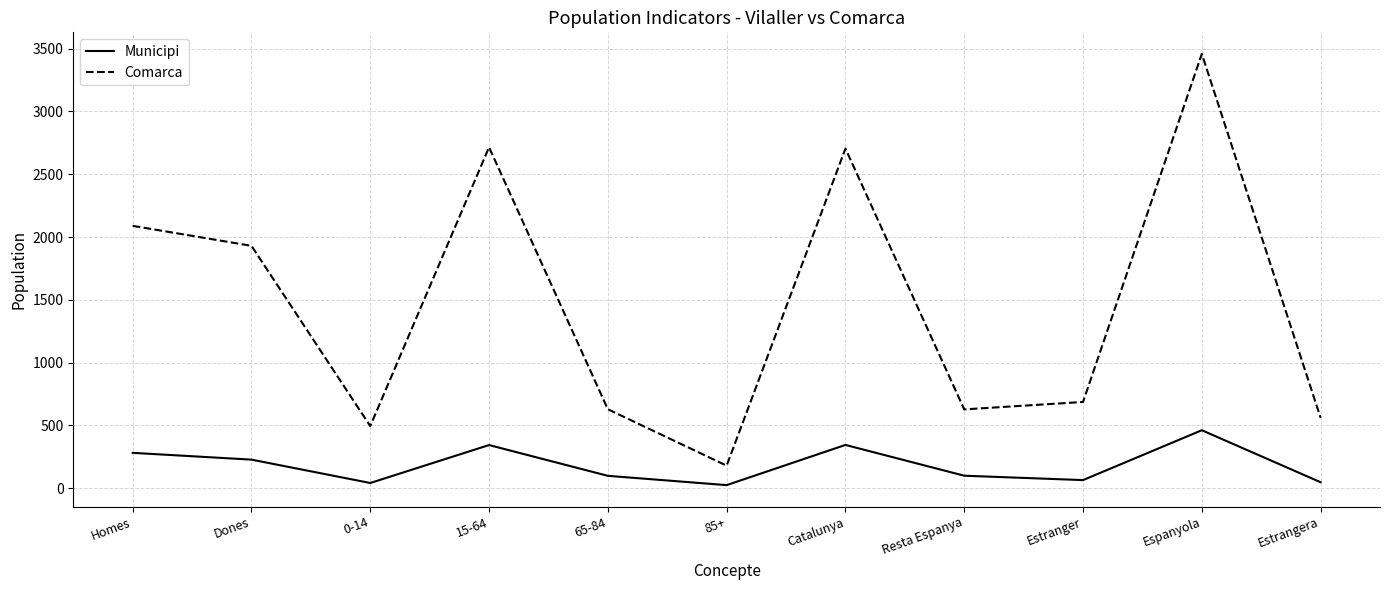

True or false: Comarca and Municipi intersect in this chart.

False